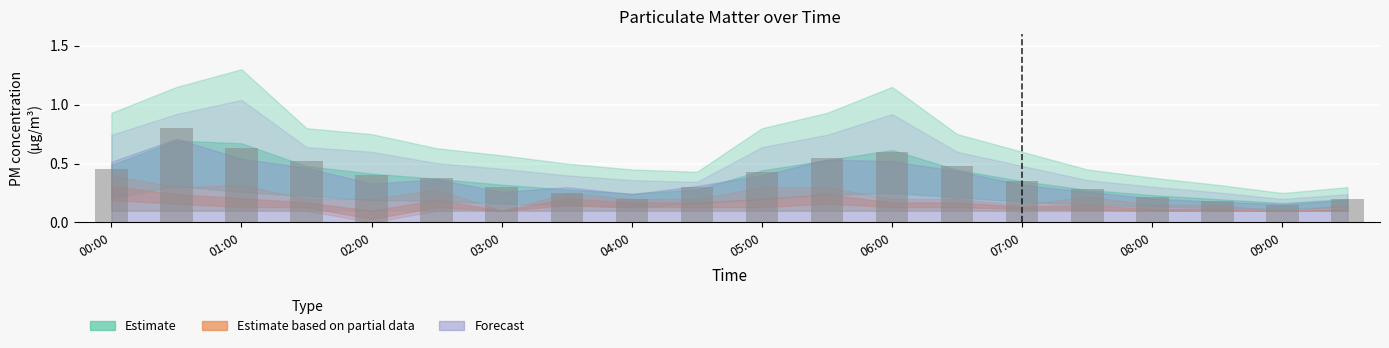

What is the maximum value shown in the chart?

0.8